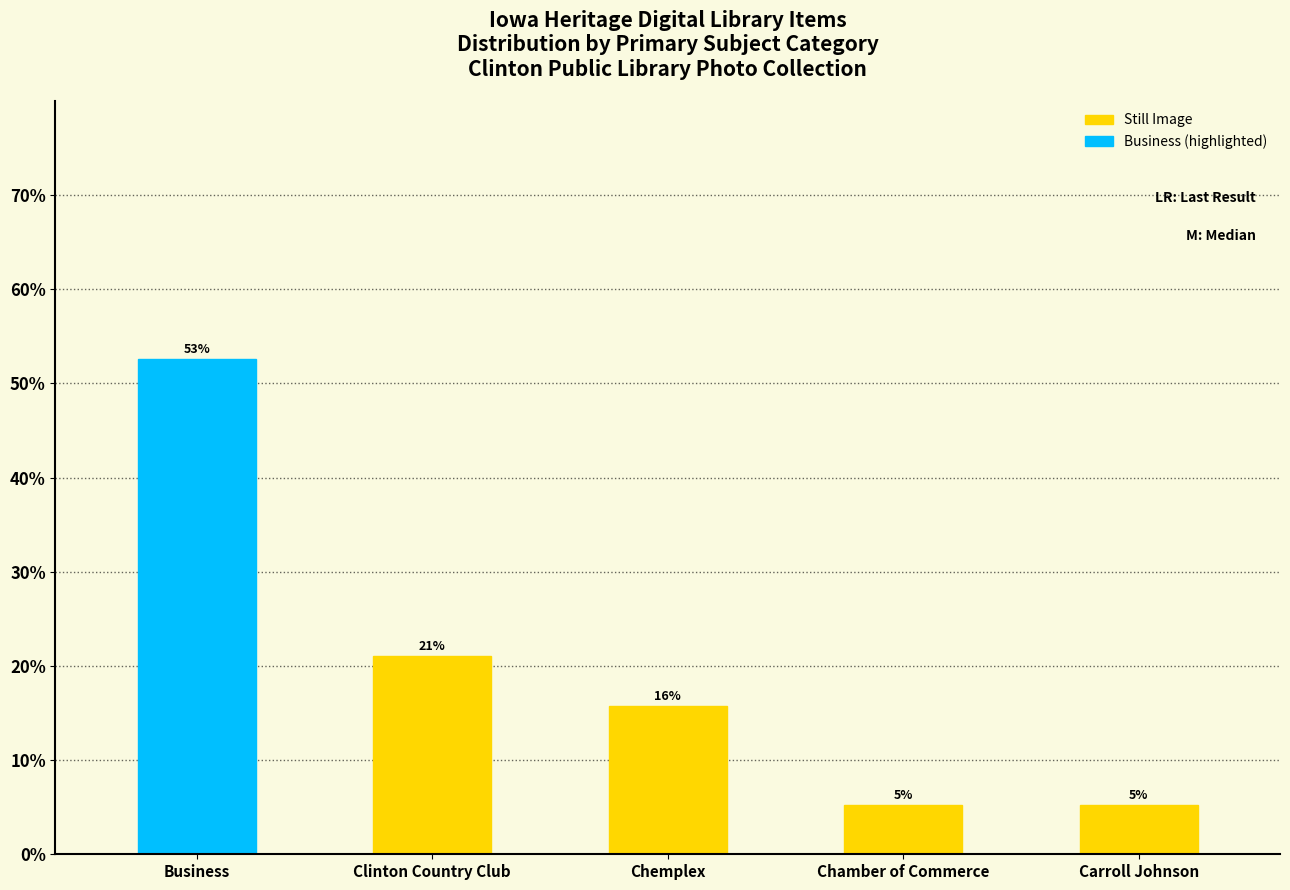

At which category does the chart reach its minimum across all series?

Chamber of Commerce